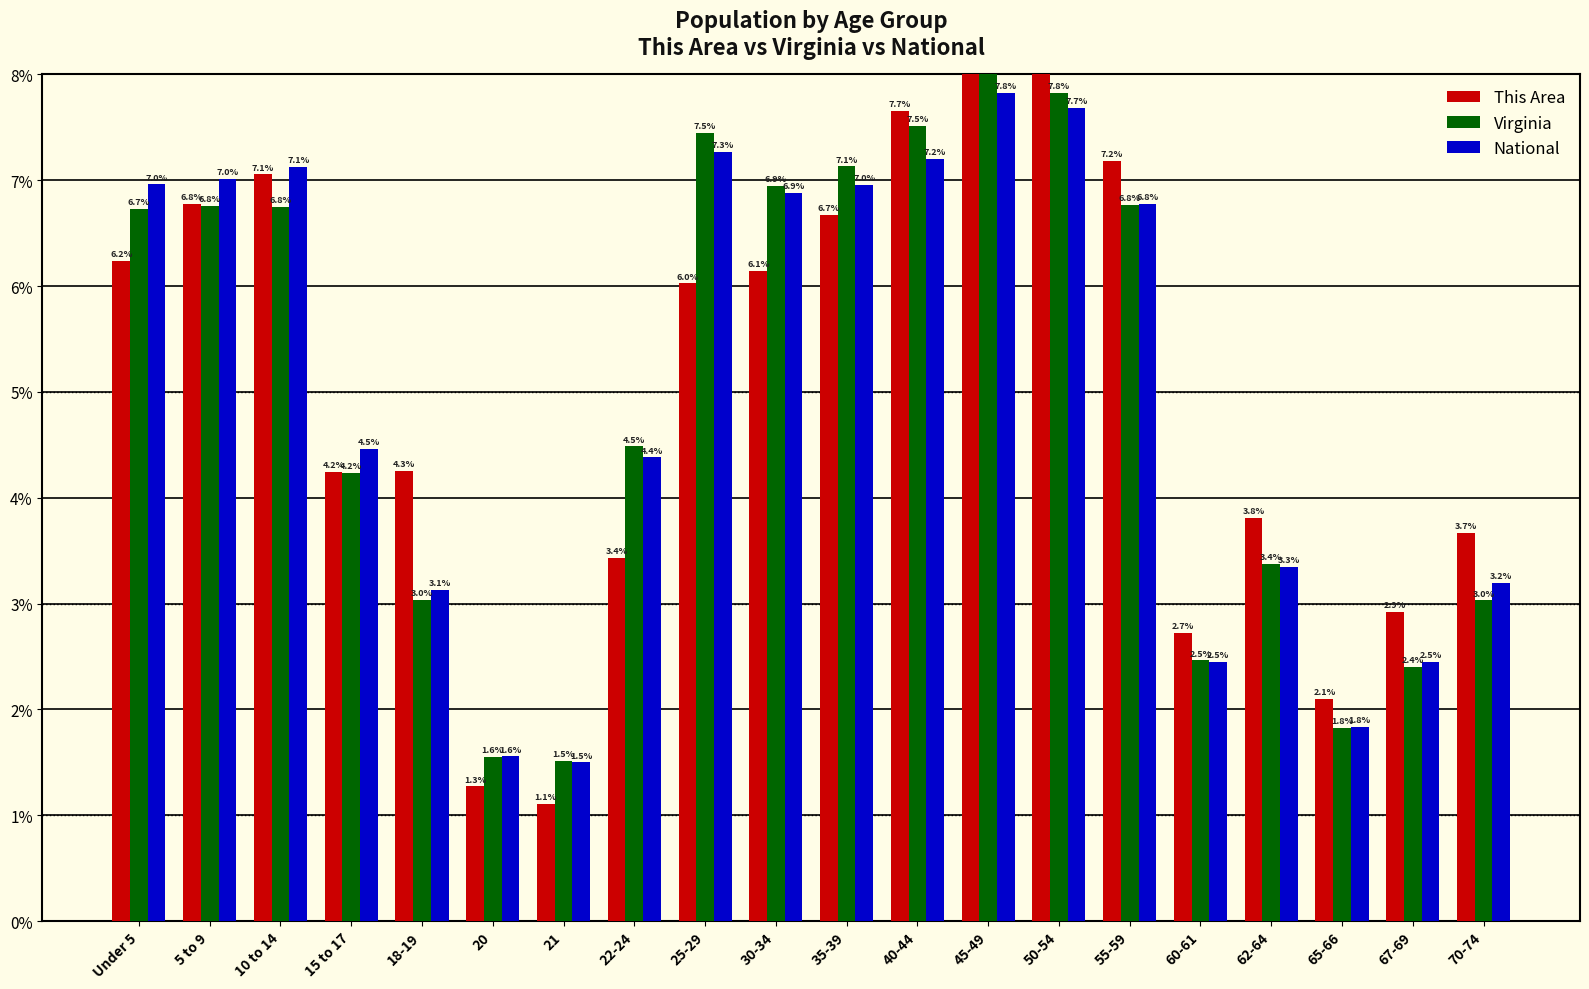

Where does the Virginia series first go above 6?

Under 5